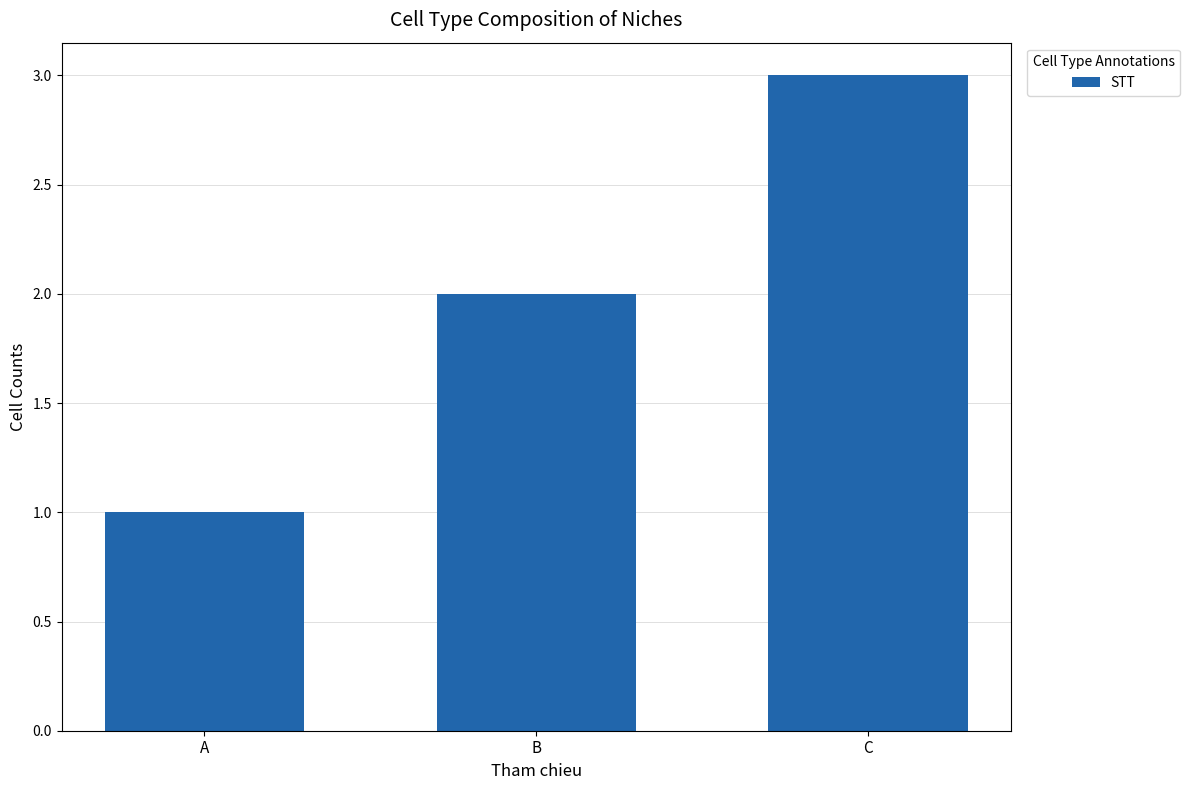

Reading left to right, transcribe all the data shown in this chart.

A=1	B=2	C=3